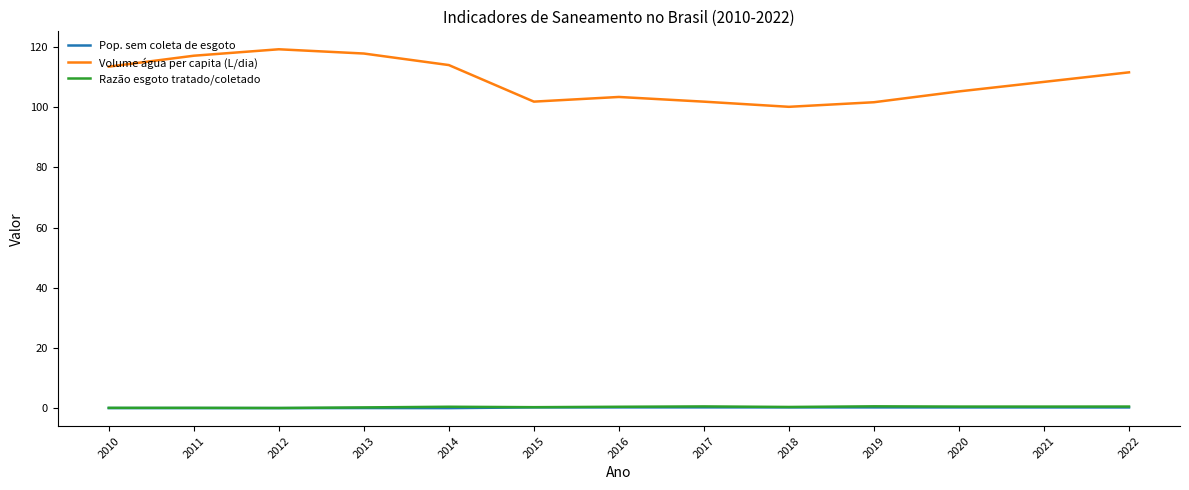

The Pop. sem coleta de esgoto series shows 0.3 at 2017. True or false?

True